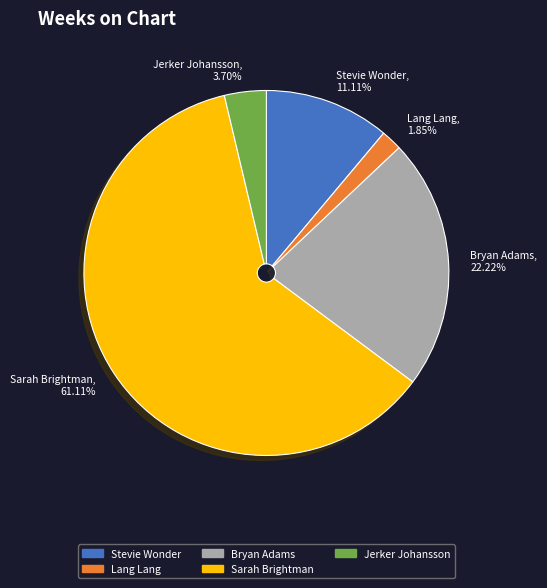

Does any single category account for the majority?

Yes